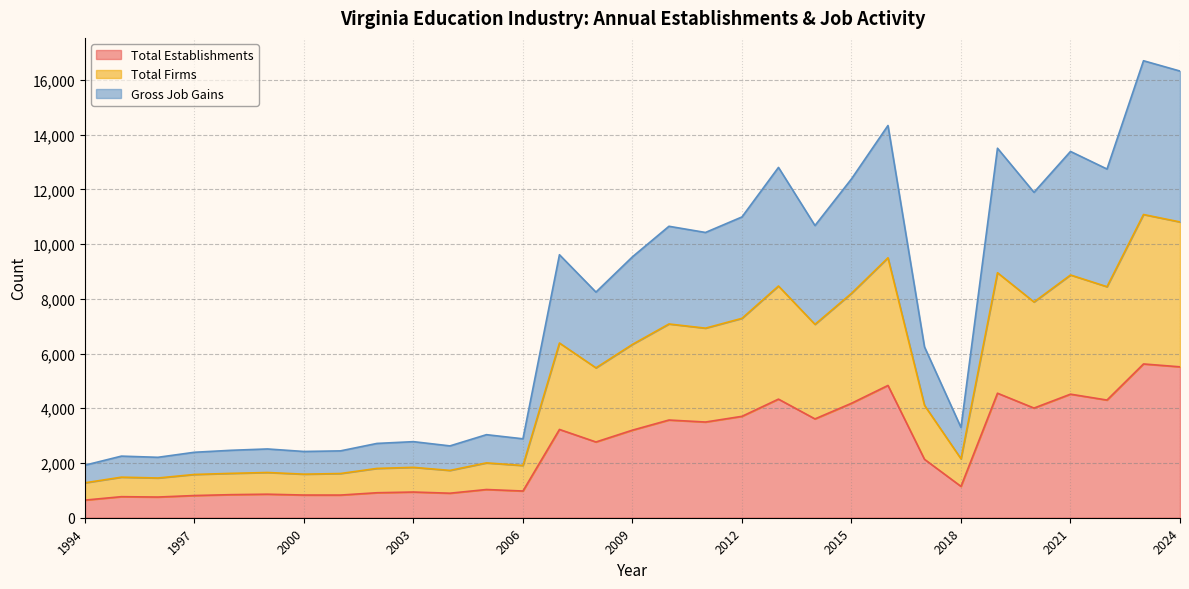

Between 1995 and 2020, which is larger?

2020